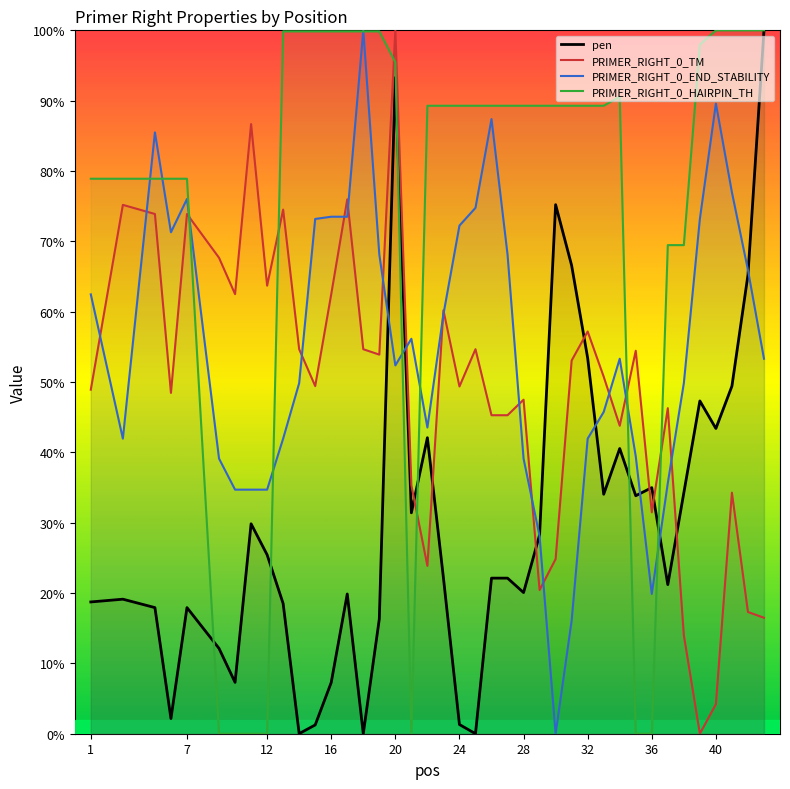

What is the maximum value for PRIMER_RIGHT_0_TM?

100.0